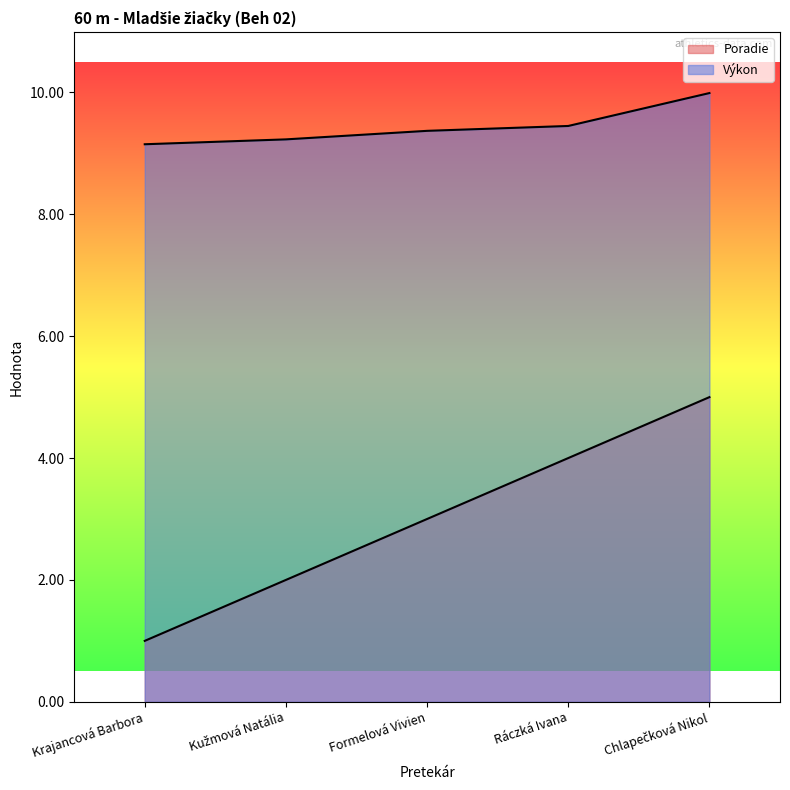

Where is Výkon nearest to the value 9?

Krajancová Barbora